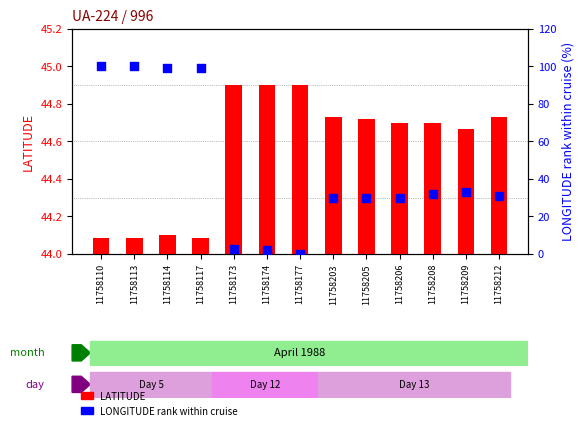

Which series reaches the minimum Y coordinate?

LONGITUDE rank